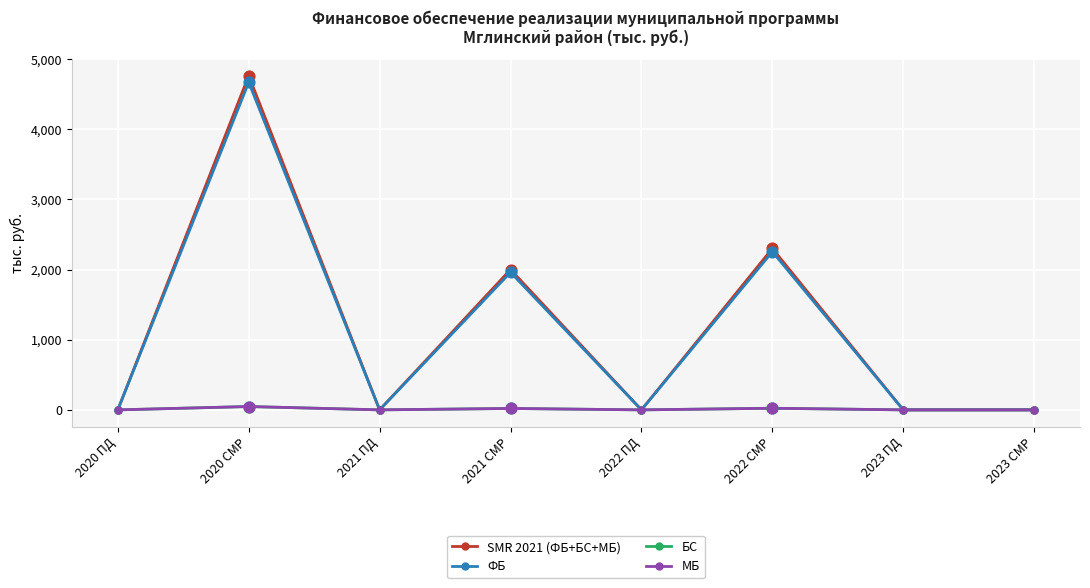

Which series has the widest spread of values?

SMR 2021 (ФБ+БС+МБ)